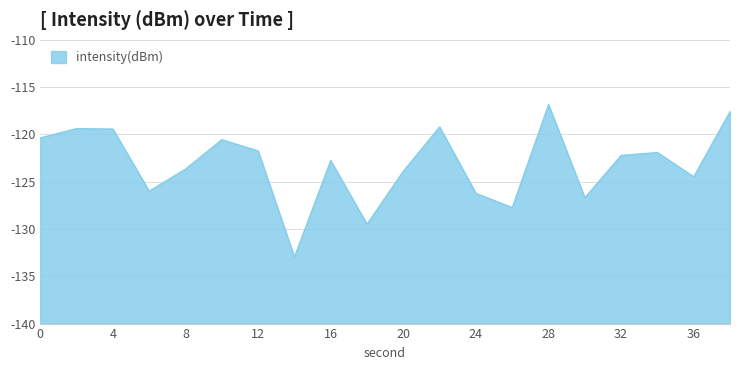

True or false: the data shows -221.8 at 6.

False